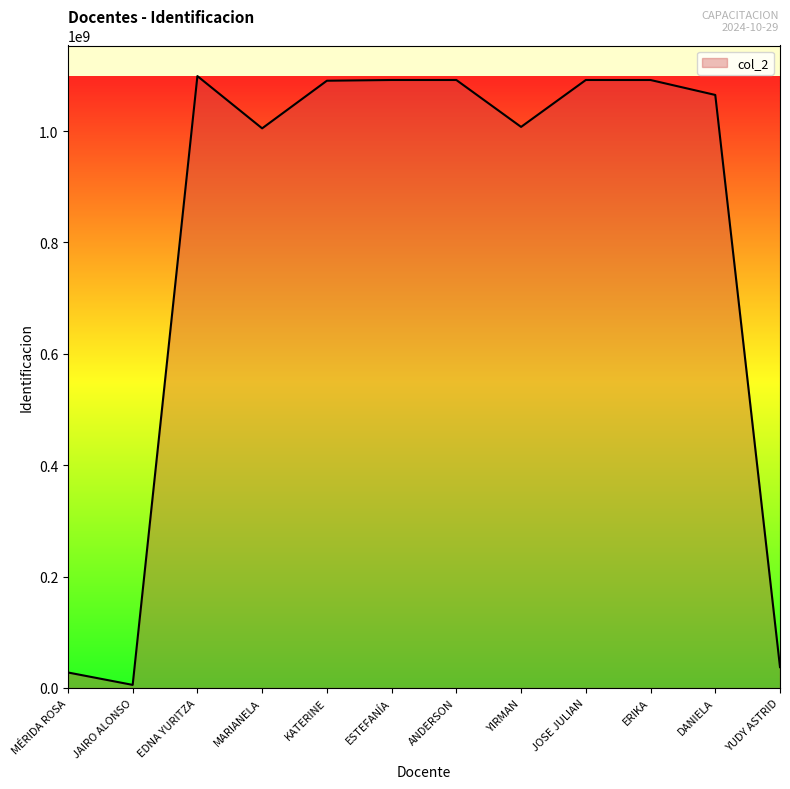

What is the difference between the values at ANDERSON and MÉRIDA ROSA?

1063912571